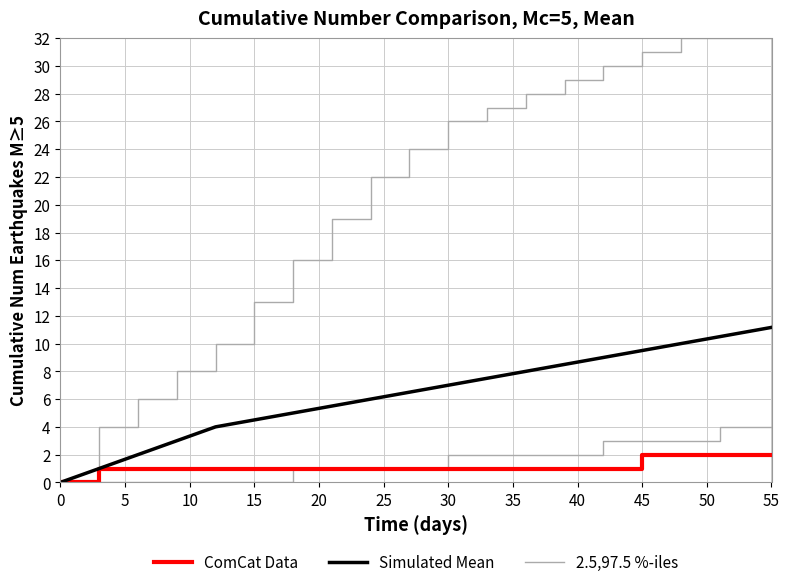

How many lines are shown in the chart?

3